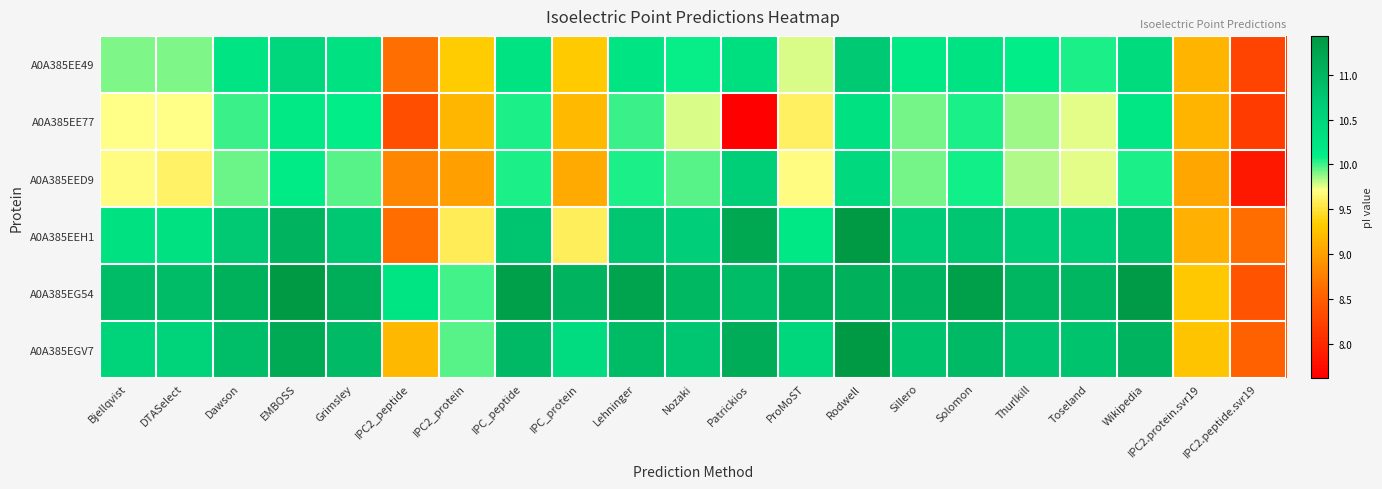

Reading left to right, list all the values displayed in this chart.

A0A385EE49: Bjellqvist=9.9	DTASelect=9.9	Dawson=10.2	EMBOSS=10.5	Grimsley=10.3	IPC2_peptide=8.6	IPC2_protein=9.3	IPC_peptide=10.3	IPC_protein=9.3	Lehninger=10.2	Nozaki=10.1	Patrickios=10.3	ProMoST=9.8	Rodwell=10.7	Sillero=10.2	Solomon=10.3	Thurlkill=10.1	Toseland=10.1	Wikipedia=10.4	IPC2.protein.svr19=9.2	IPC2.peptide.svr19=8.2
A0A385EE77: Bjellqvist=9.7	DTASelect=9.7	Dawson=10.0	EMBOSS=10.2	Grimsley=10.1	IPC2_peptide=8.3	IPC2_protein=9.2	IPC_peptide=10.1	IPC_protein=9.2	Lehninger=10.0	Nozaki=9.8	Patrickios=7.6	ProMoST=9.6	Rodwell=10.3	Sillero=9.9	Solomon=10.1	Thurlkill=9.9	Toseland=9.8	Wikipedia=10.2	IPC2.protein.svr19=9.2	IPC2.peptide.svr19=8.2
A0A385EED9: Bjellqvist=9.7	DTASelect=9.6	Dawson=9.9	EMBOSS=10.1	Grimsley=10.0	IPC2_peptide=8.8	IPC2_protein=9.0	IPC_peptide=10.1	IPC_protein=9.1	Lehninger=10.1	Nozaki=10.0	Patrickios=10.6	ProMoST=9.7	Rodwell=10.4	Sillero=9.9	Solomon=10.1	Thurlkill=9.8	Toseland=9.8	Wikipedia=10.1	IPC2.protein.svr19=9.0	IPC2.peptide.svr19=7.8
A0A385EEH1: Bjellqvist=10.3	DTASelect=10.3	Dawson=10.7	EMBOSS=11.0	Grimsley=10.7	IPC2_peptide=8.6	IPC2_protein=9.6	IPC_peptide=10.8	IPC_protein=9.6	Lehninger=10.8	Nozaki=10.6	Patrickios=11.2	ProMoST=10.2	Rodwell=11.4	Sillero=10.6	Solomon=10.8	Thurlkill=10.6	Toseland=10.7	Wikipedia=10.8	IPC2.protein.svr19=9.1	IPC2.peptide.svr19=8.6
A0A385EG54: Bjellqvist=10.9	DTASelect=10.9	Dawson=11.1	EMBOSS=11.4	Grimsley=11.1	IPC2_peptide=10.2	IPC2_protein=10.0	IPC_peptide=11.3	IPC_protein=11.0	Lehninger=11.3	Nozaki=11.0	Patrickios=10.9	ProMoST=11.1	Rodwell=11.1	Sillero=11.0	Solomon=11.3	Thurlkill=11.0	Toseland=11.0	Wikipedia=11.4	IPC2.protein.svr19=9.3	IPC2.peptide.svr19=8.4
A0A385EGV7: Bjellqvist=10.5	DTASelect=10.5	Dawson=10.9	EMBOSS=11.2	Grimsley=10.9	IPC2_peptide=9.2	IPC2_protein=10.0	IPC_peptide=10.9	IPC_protein=10.4	Lehninger=10.9	Nozaki=10.8	Patrickios=11.1	ProMoST=10.5	Rodwell=11.4	Sillero=10.8	Solomon=10.9	Thurlkill=10.8	Toseland=10.8	Wikipedia=11.0	IPC2.protein.svr19=9.3	IPC2.peptide.svr19=8.5